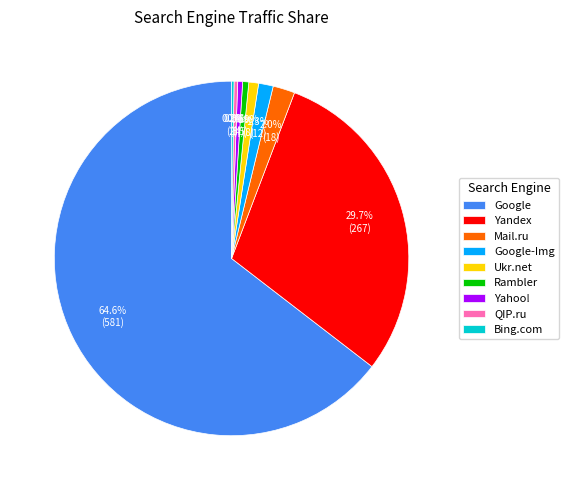

To the nearest percent, what is the combined percentage of Google and Rambler?

65%